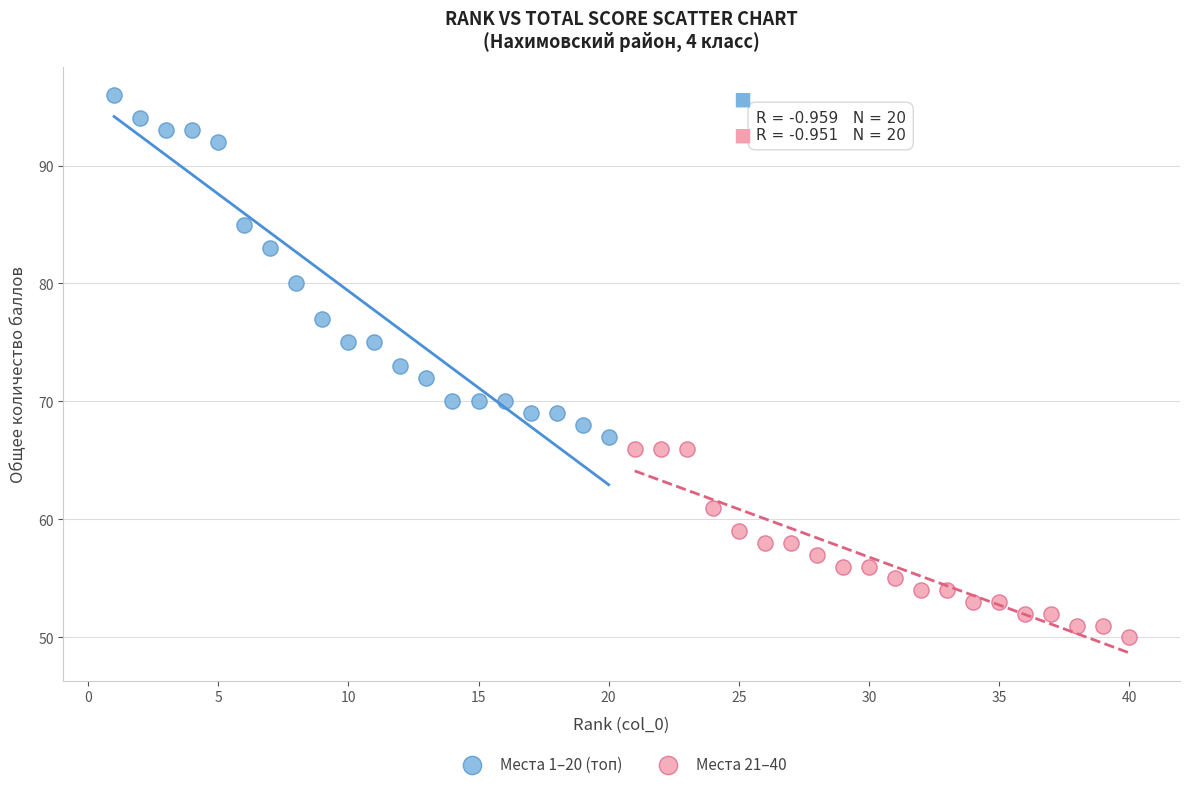

Which series has the largest Y range (max minus min)?

Места 1–20 (топ)